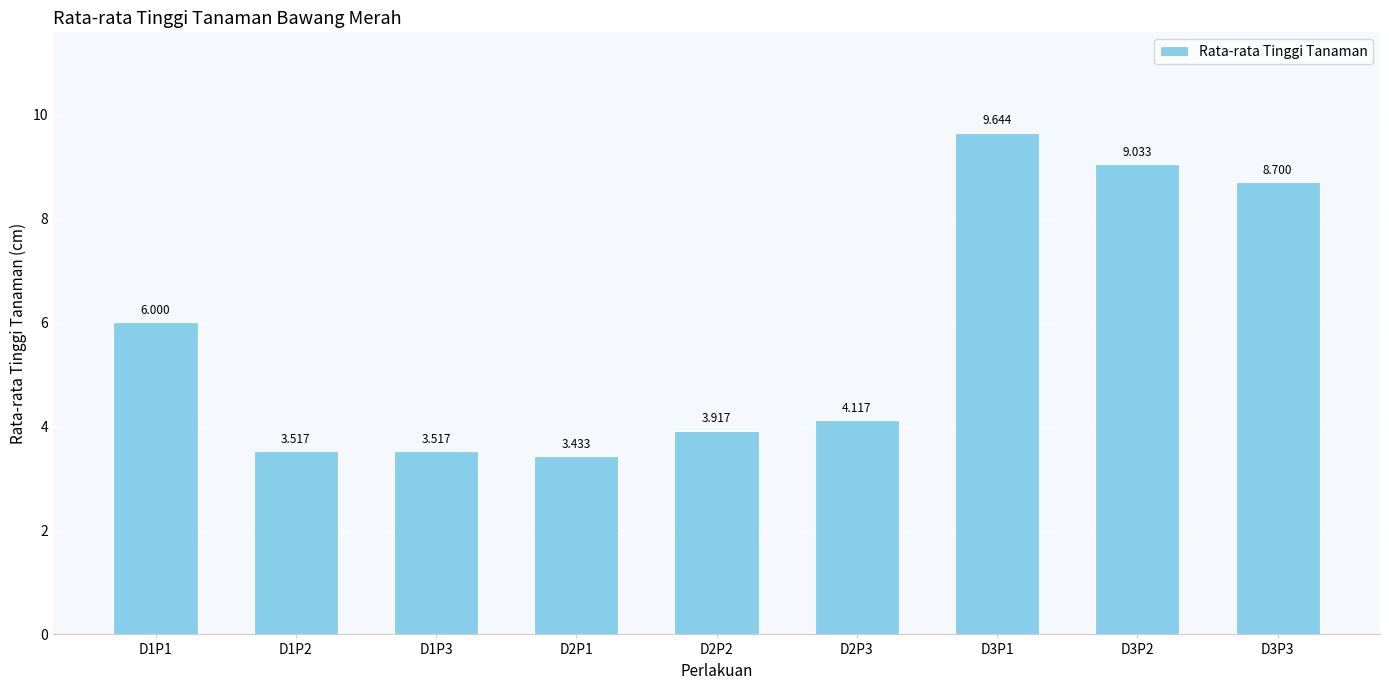

Approximately how many times larger is the value at D1P3 compared to D2P3?

0.9